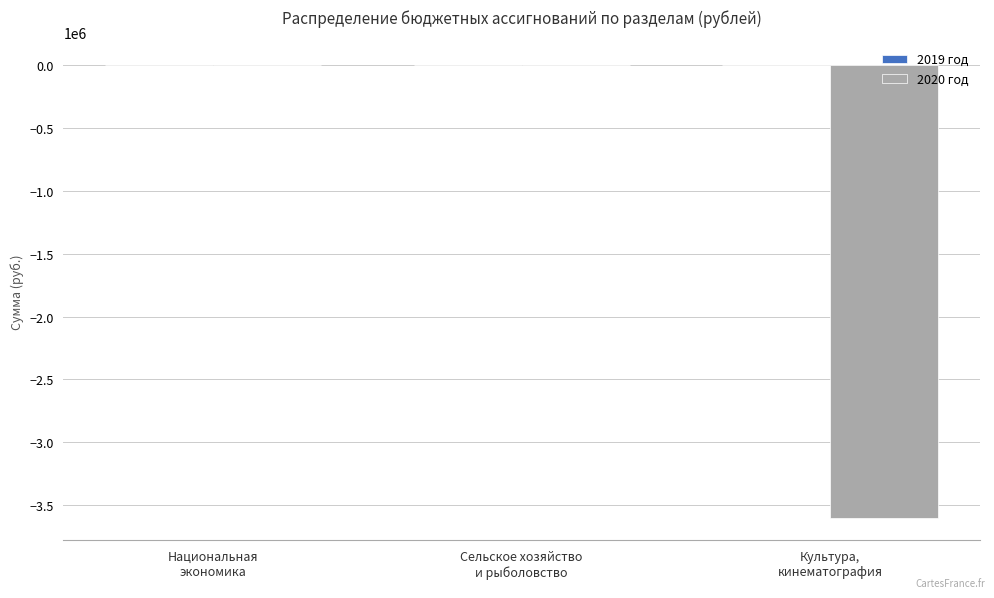

What is the sum of all 2020 год values?

-3598200